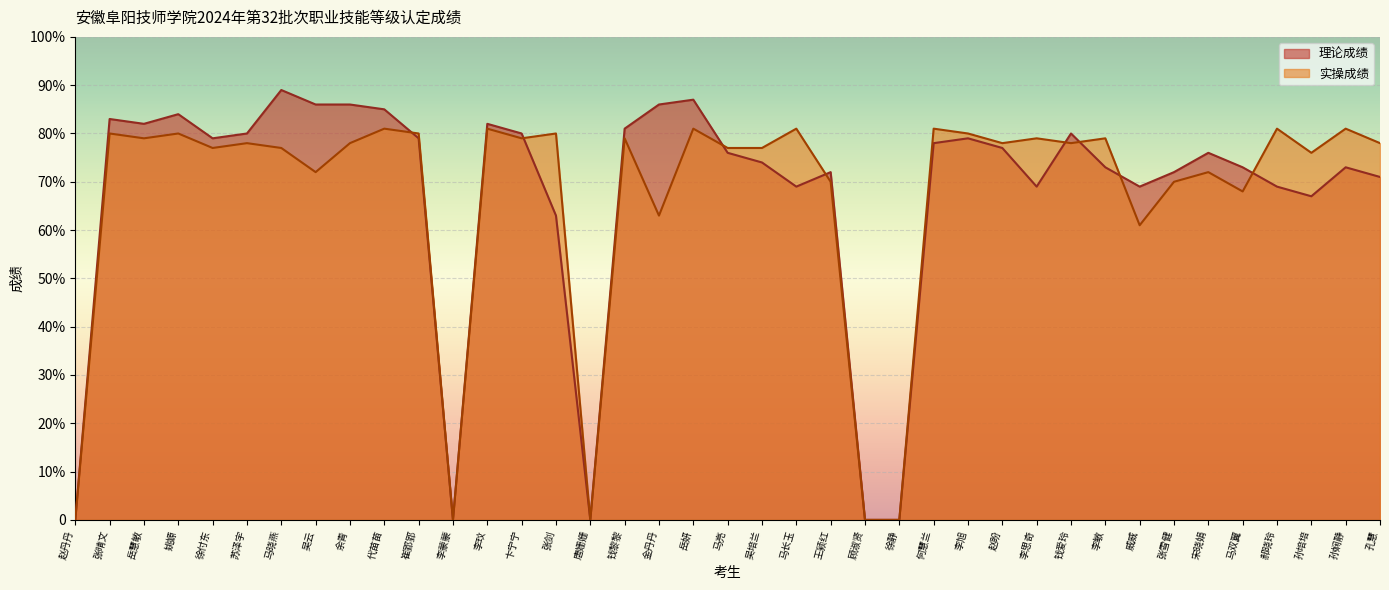

How many intersections are there between 实操成绩 and 理论成绩?

8